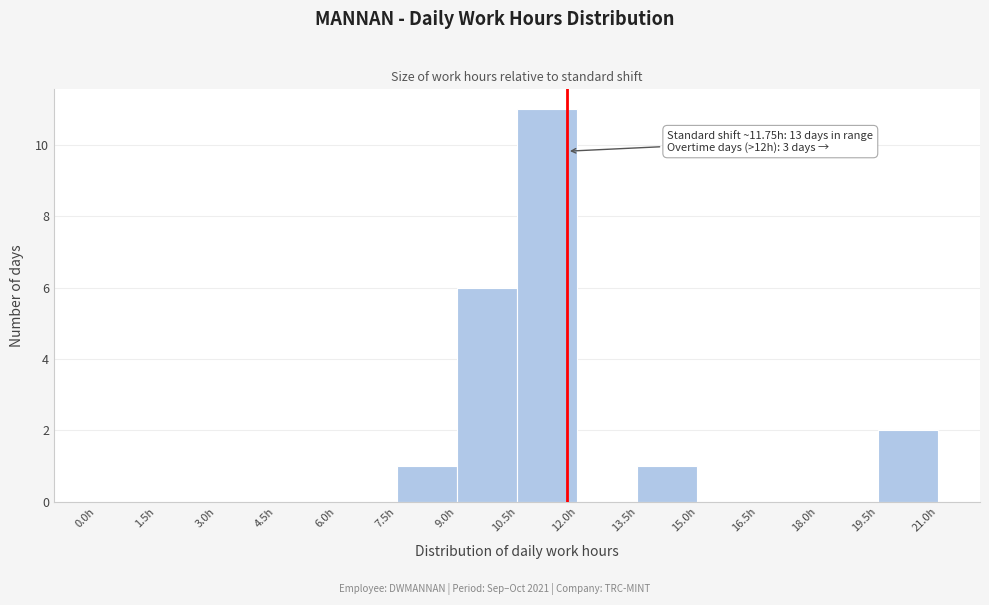

Over which range of the x-axis is the bar tallest?

10.5 to 12.0